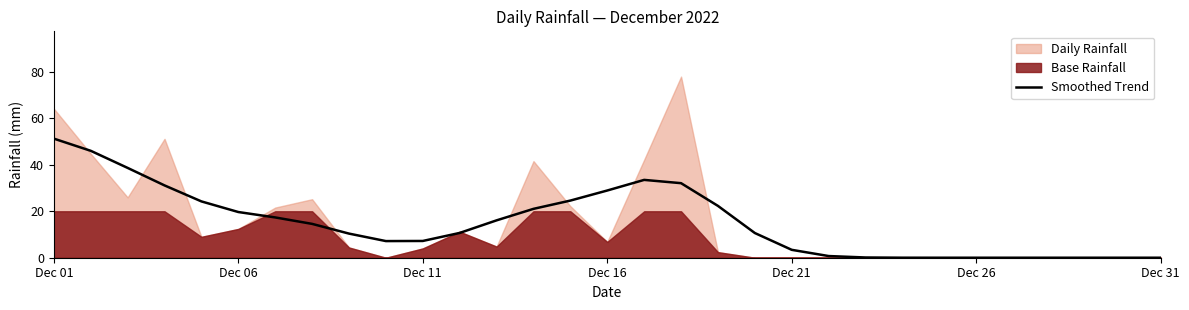

Reading left to right, what are all the values shown in this chart?

51.3	46.0	38.7	31.1	24.3	19.7	17.4	14.6	10.4	7.2	7.2	10.7	16.1	21.0	24.6	28.9	33.5	32.1	22.3	10.6	3.4	0.7	0.1	0.0	0.0	0.0	0.0	0.0	0.0	0.0	0.0